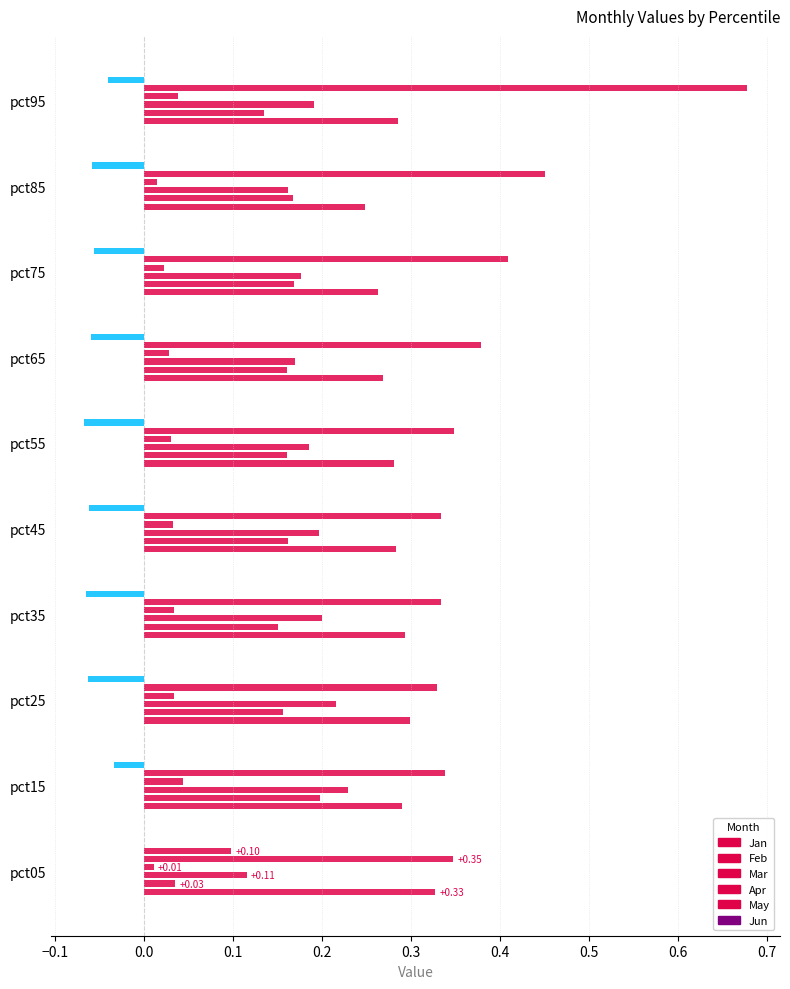

Which has a higher value, pct25 or pct85?

pct25